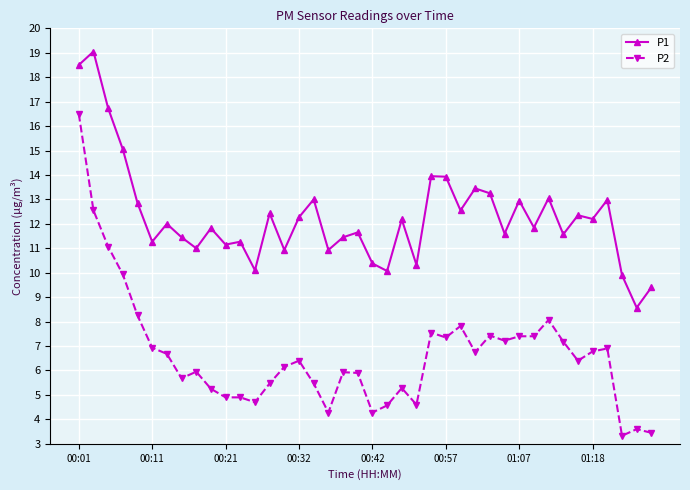

In P1, how many points are lower than both neighbors (excluding endpoints)?

14